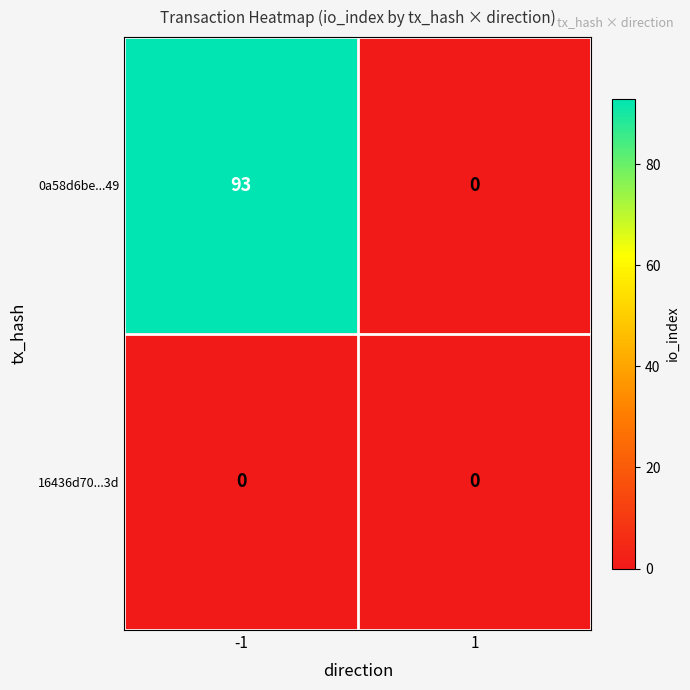

List the series in order of their peak value, highest first.

0a58d6be...49, 16436d70...3d